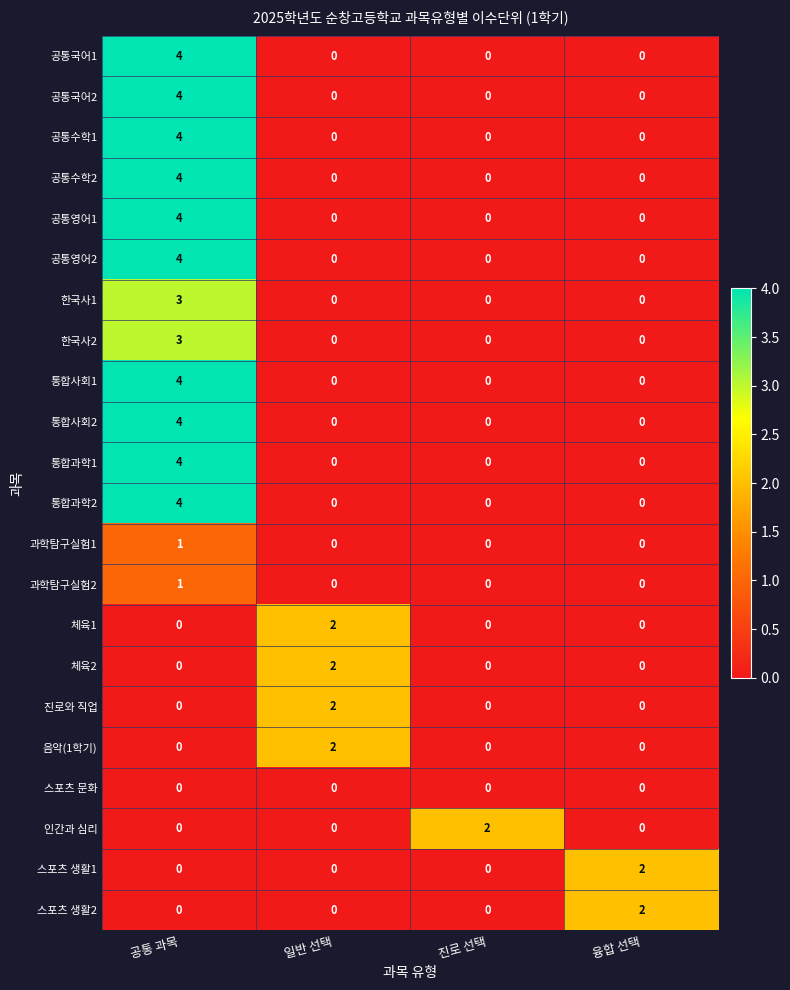

The value of 과학탐구실험1 at 융합 선택 is 0. True or false?

True